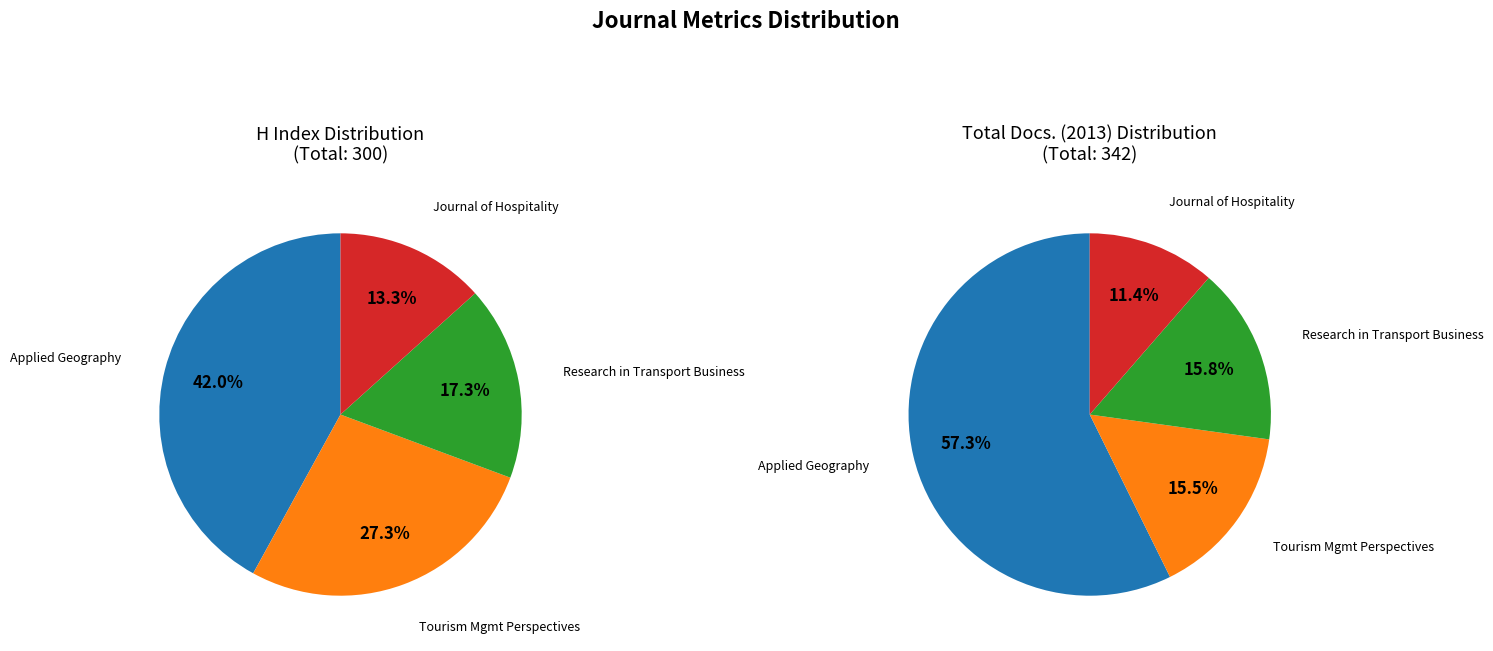

Is Applied Geography the majority of the pie?

No